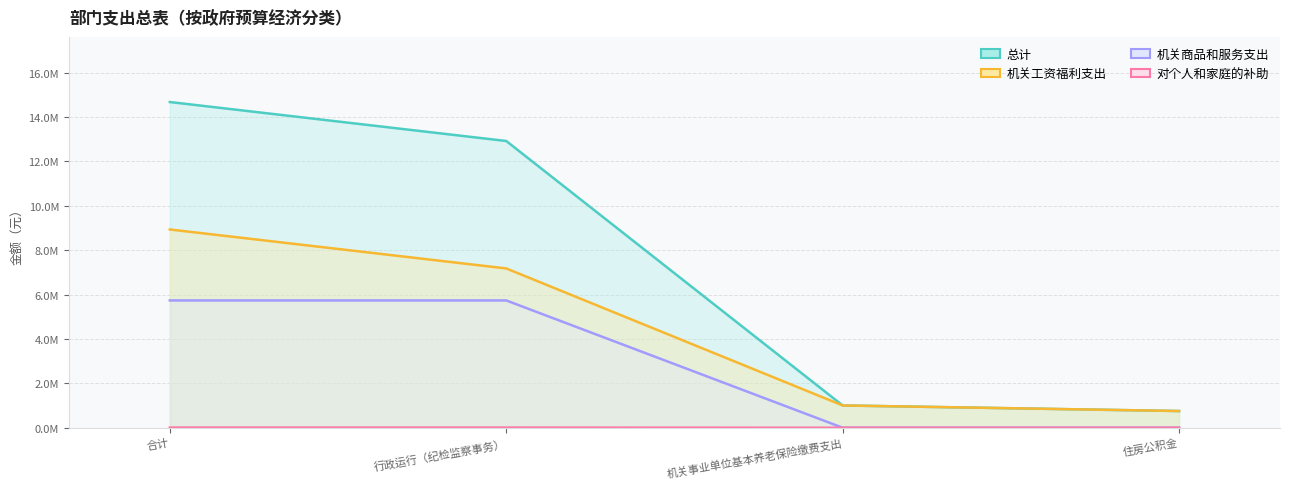

What are all the series names shown in the legend?

总计, 机关工资福利支出, 机关商品和服务支出, 对个人和家庭的补助